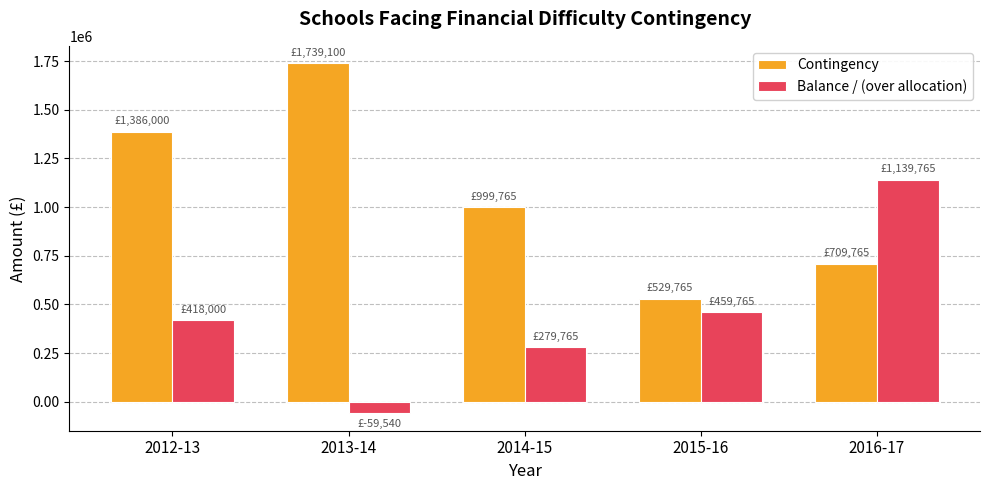

The value of Balance / (over allocation) at 2012-13 is 418000. True or false?

True